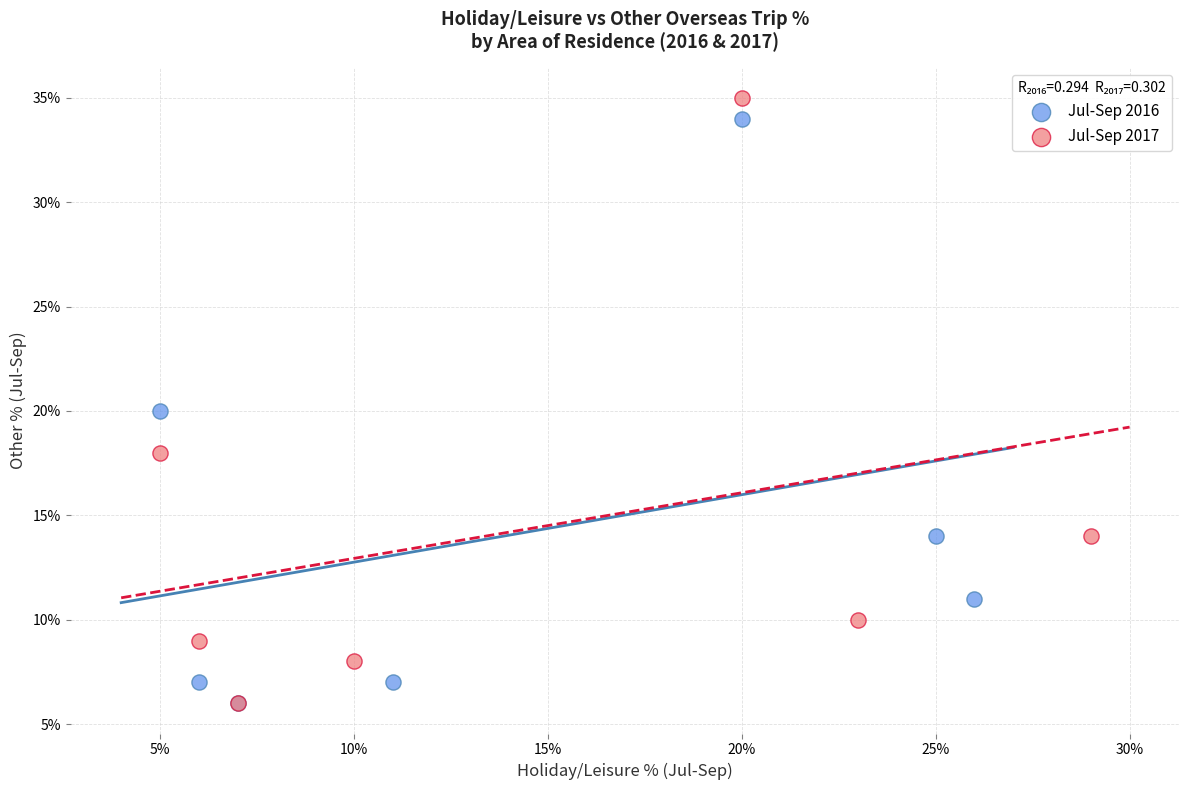

What are all the series names shown in the legend?

Jul-Sep 2016, Jul-Sep 2017